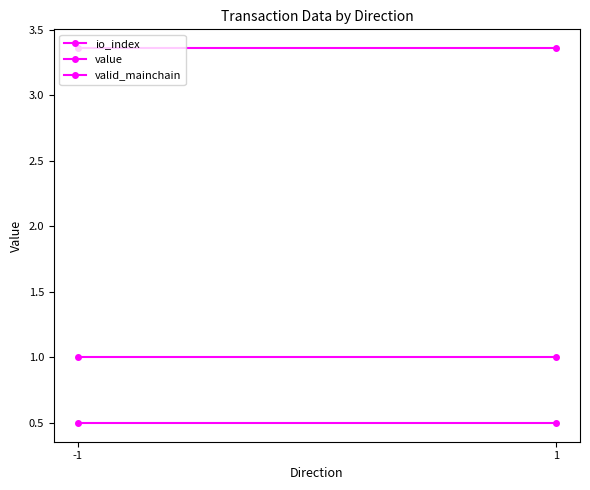

Reading left to right, extract all data points from this chart.

io_index: -1=0.5	1=0.5
value: -1=3.4	1=3.4
valid_mainchain: -1=1.0	1=1.0